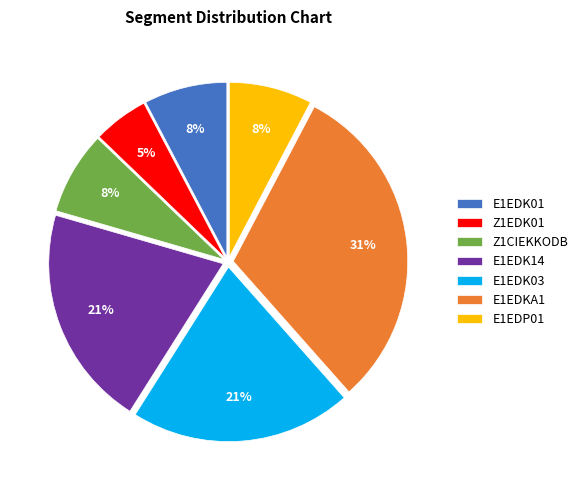

Count the number of slices in the pie.

7